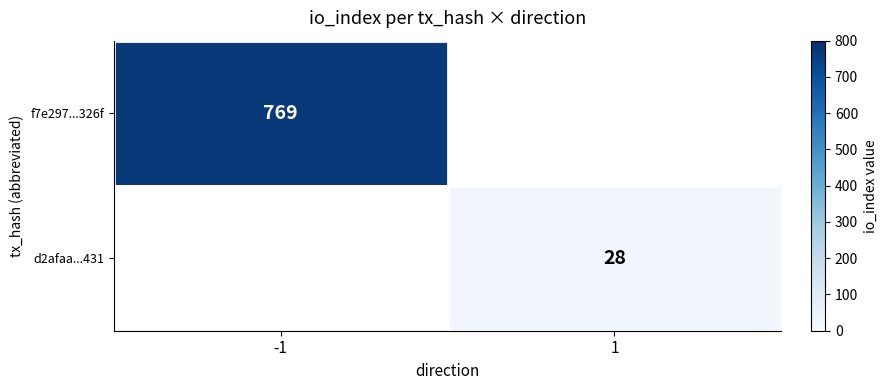

At how many categories does at least one series exceed 433?

1